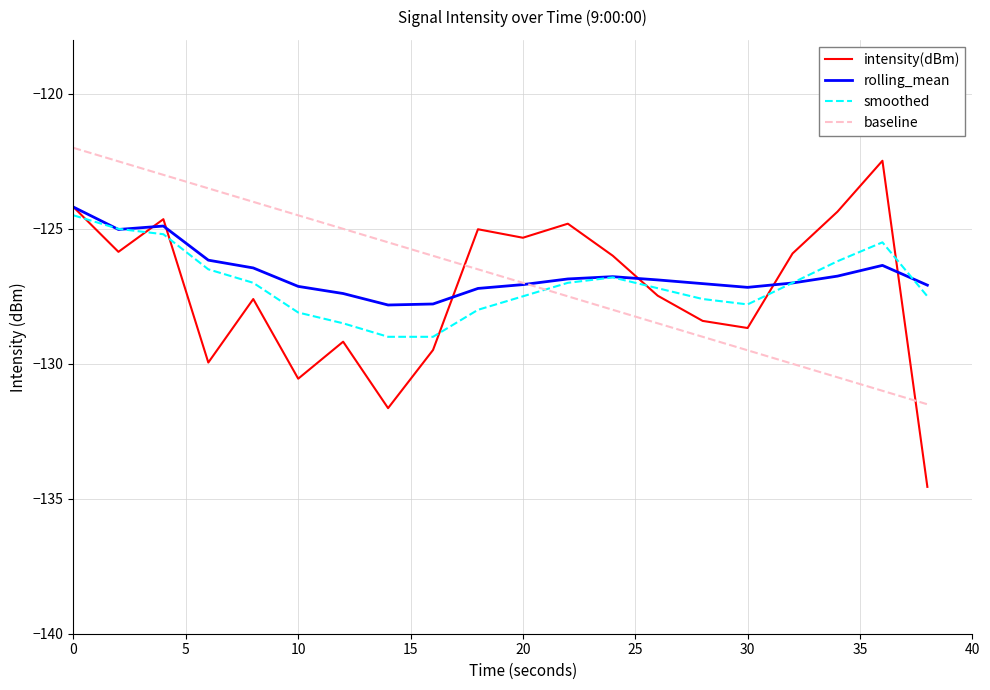

True or false: rolling_mean and intensity(dBm) intersect in this chart.

True